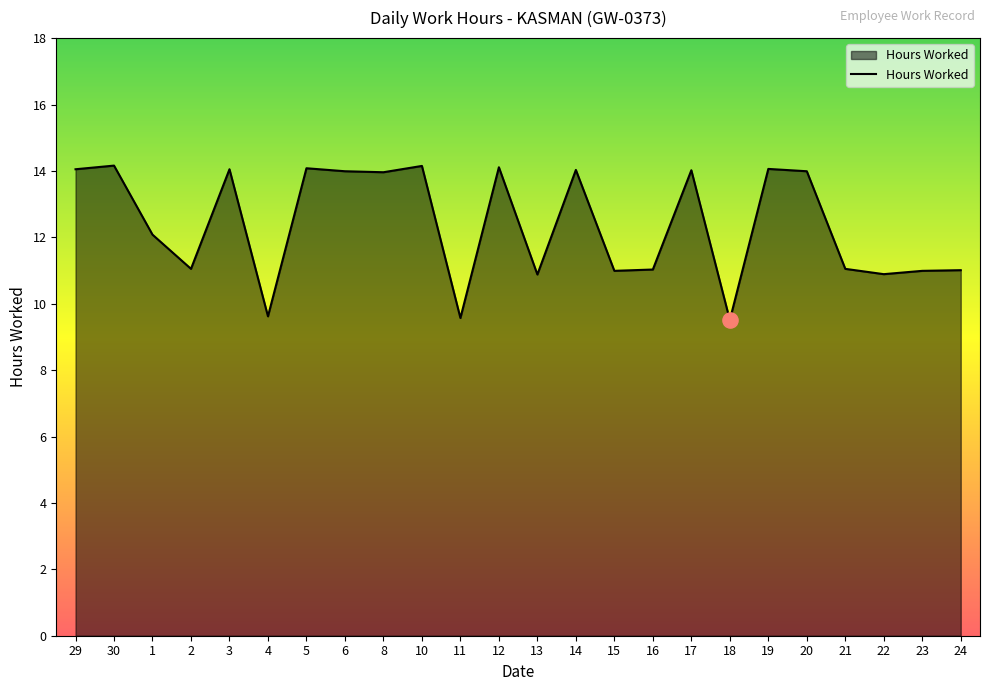

Which has a higher value, 18 or 29?

29